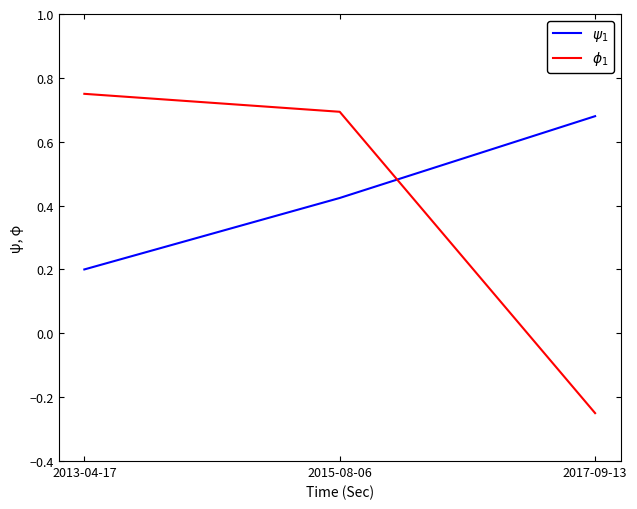

At which label does $\phi_1$ reach its minimum?

2017-09-13